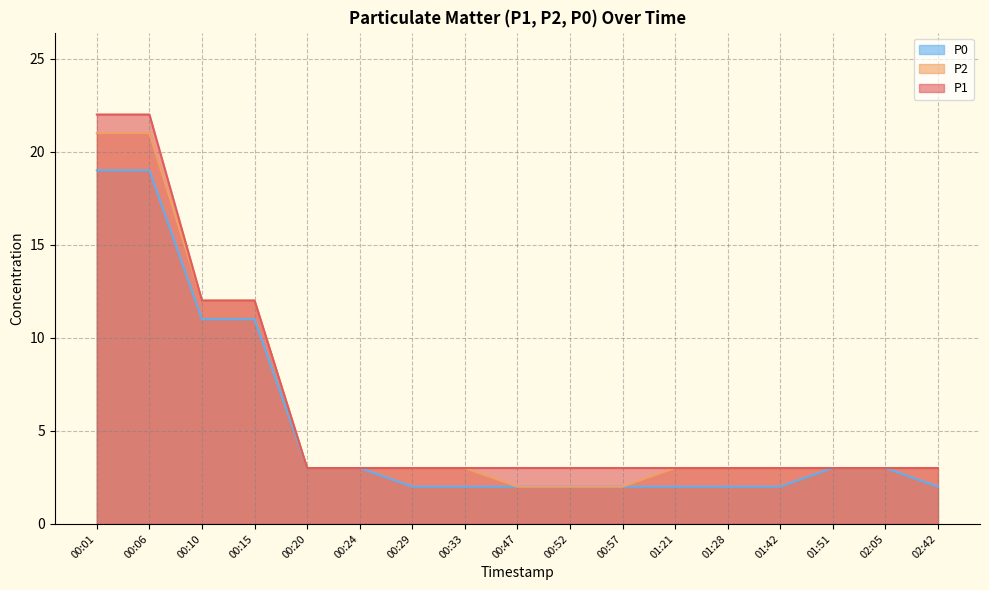

Count the number of categories in the chart.

17